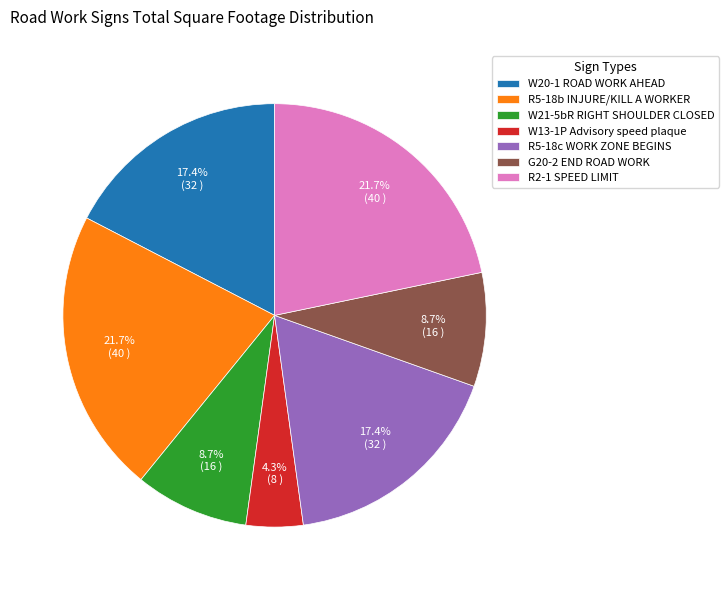

What is the total percentage of W20-1 ROAD WORK AHEAD and R5-18b INJURE/KILL A WORKER?

39.1%